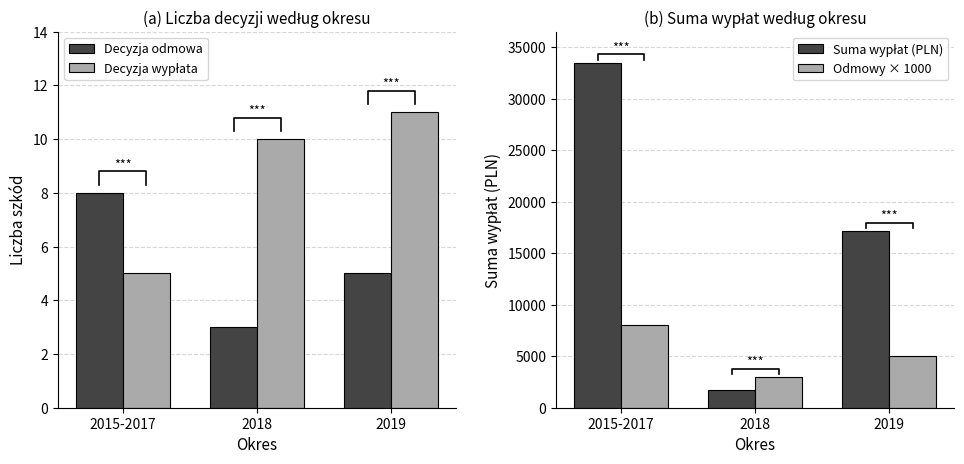

Where does the Decyzja wypłata series first go above 10?

2019